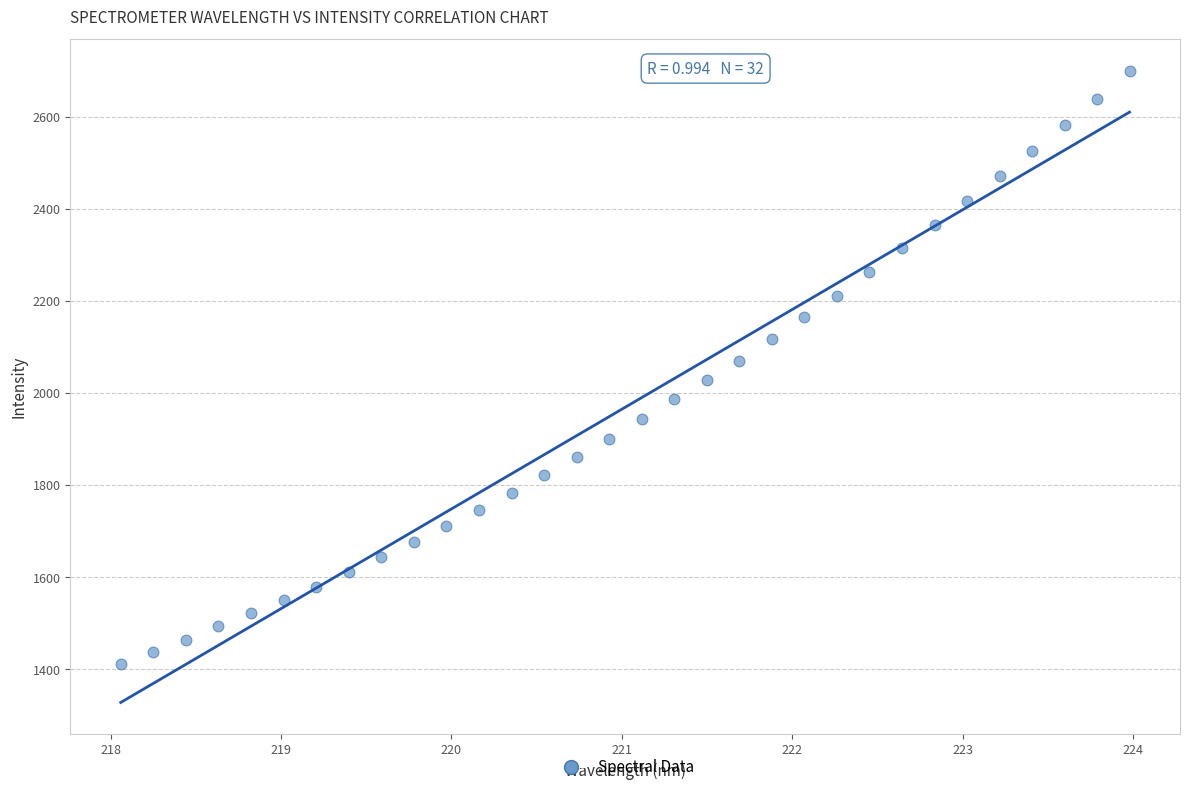

What is the range of X values (max minus min)?

5.9